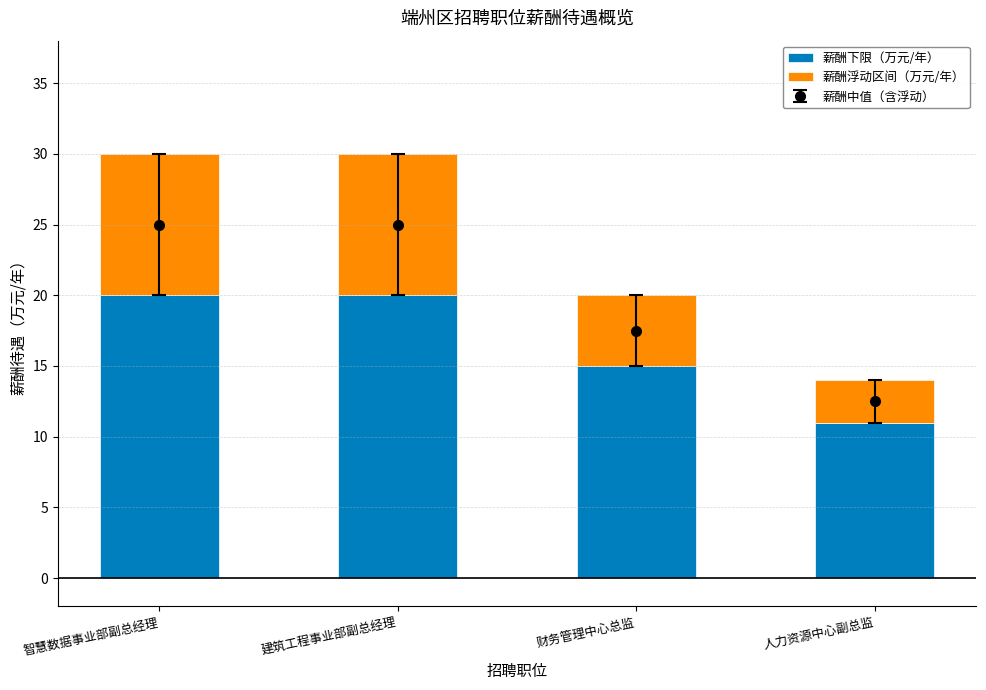

At which label does 薪酬下限（万元/年） reach its peak?

智慧数据事业部副总经理